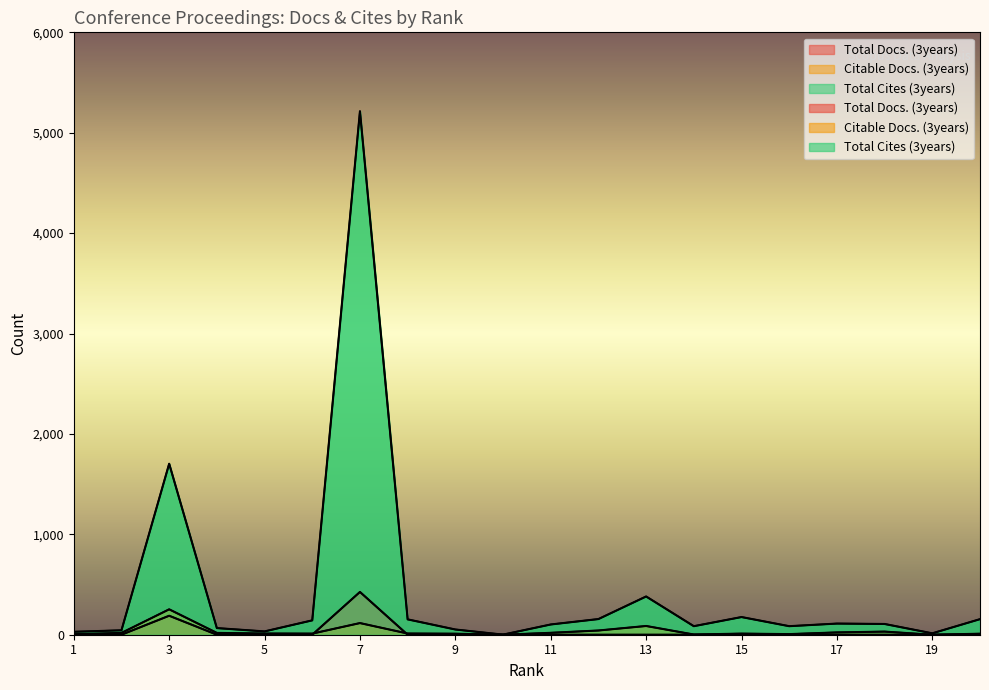

Is the value of Total Docs. (3years) at 2 greater than the value of Citable Docs. (3years) at 4?

No